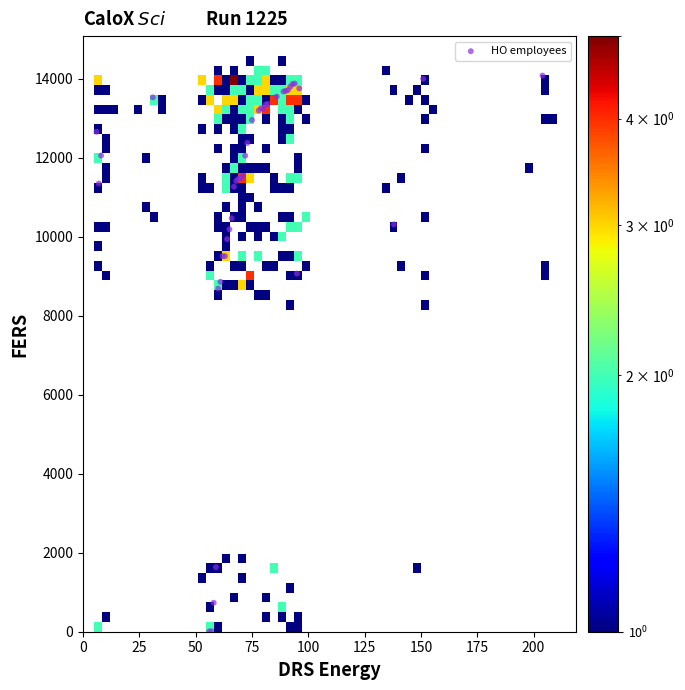

What Y value in the scatter plot is closest to 7045?

8690